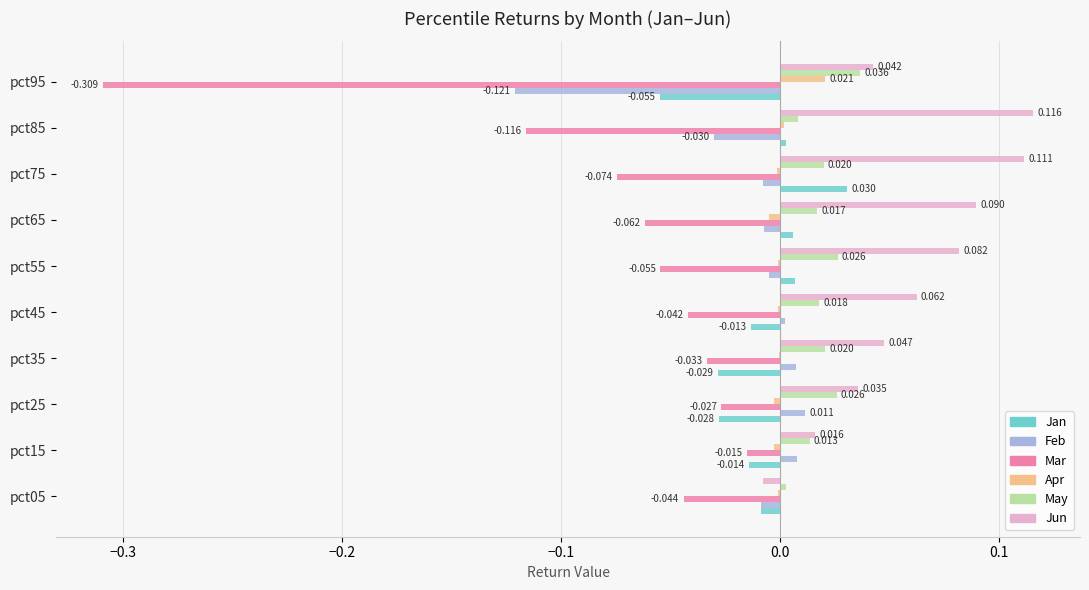

Is the value of Mar at pct45 greater than the value of May at pct65?

No